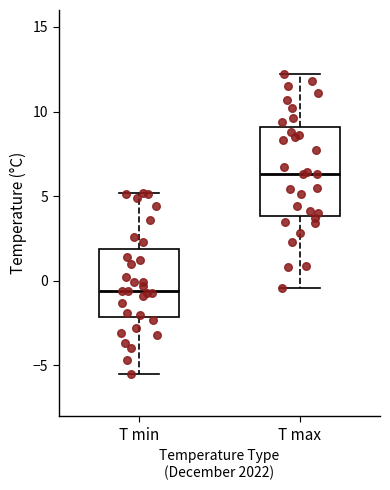

Comparing the boxes themselves (not the whiskers), which one is the tallest?

T max